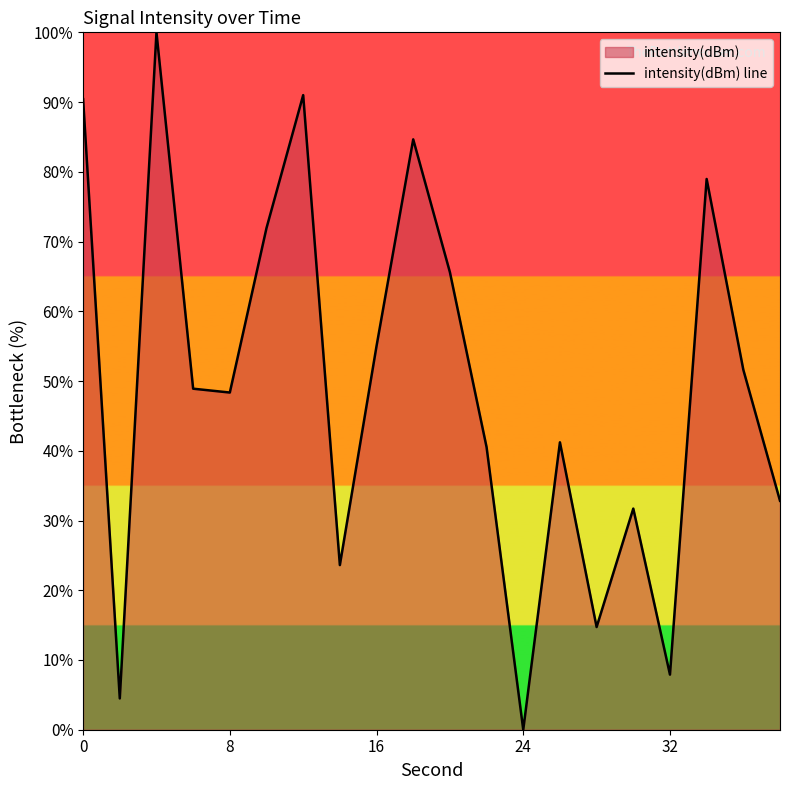

What is the difference between the maximum and minimum values?

100.0